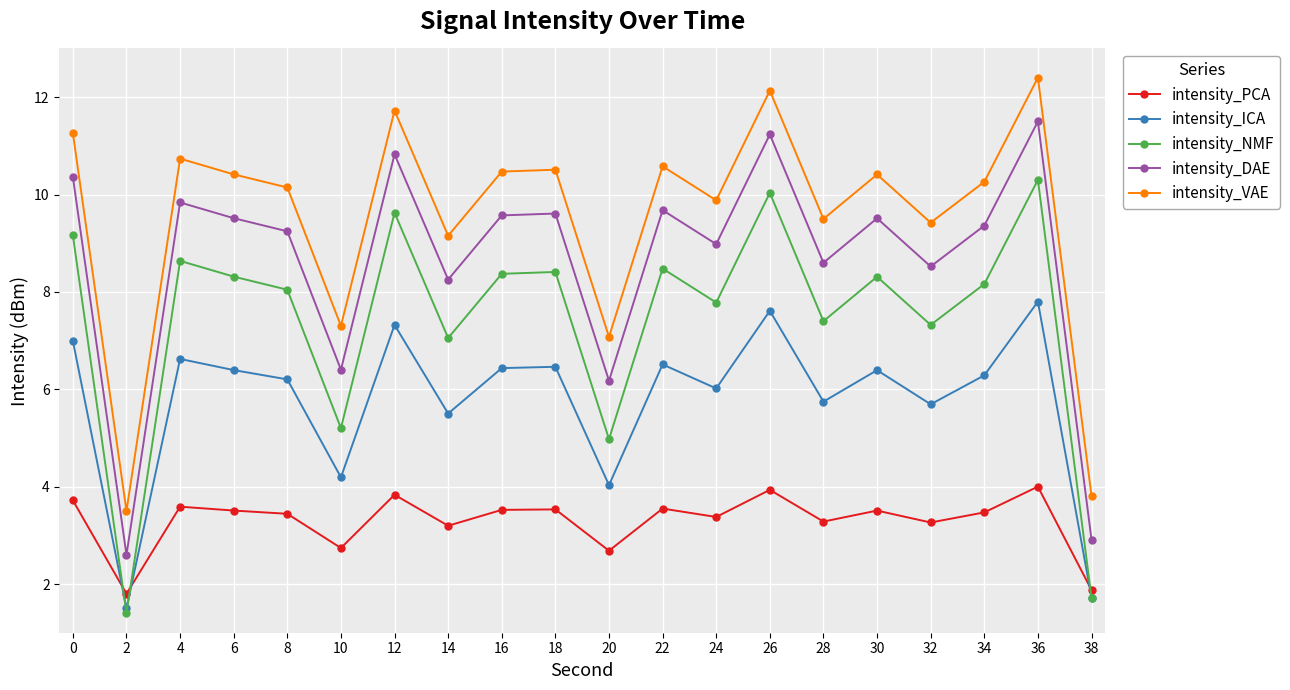

How many lines are shown in the chart?

5